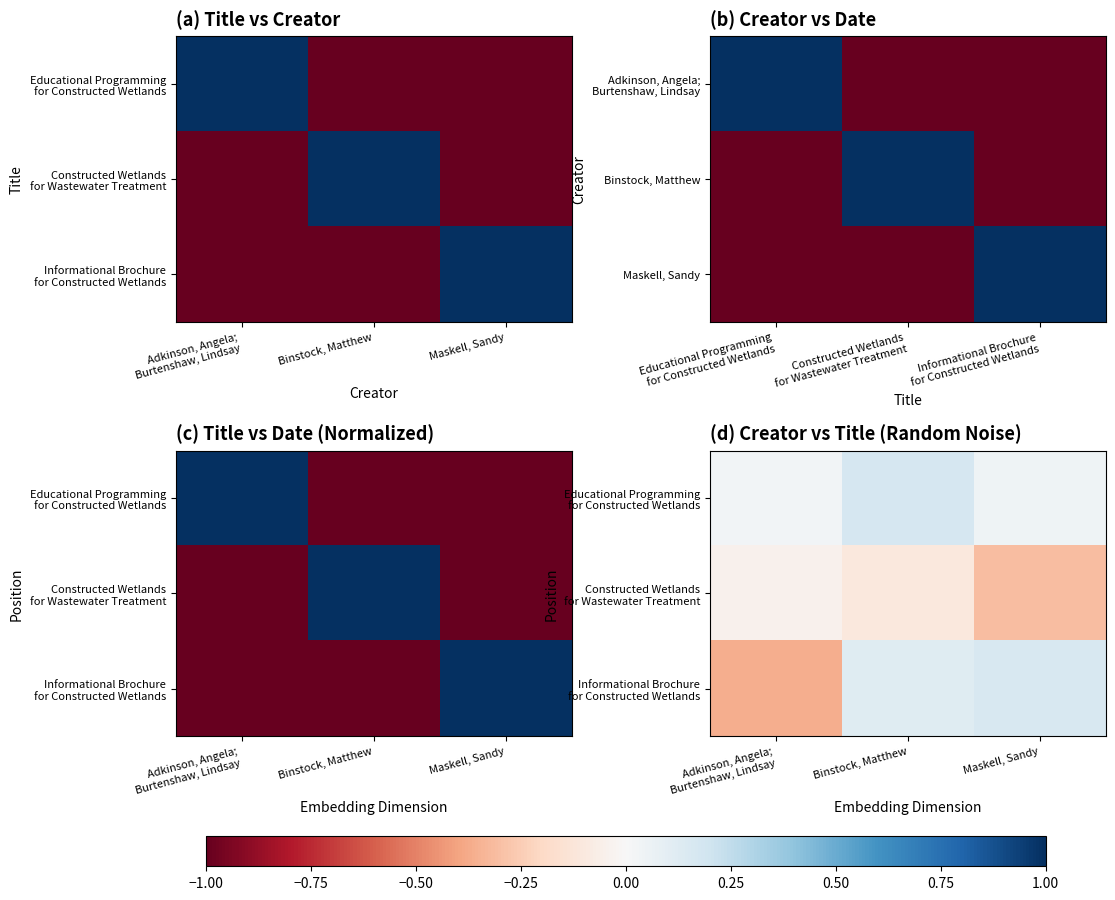

At Binstock, Matthew, list the series in order from smallest to largest.

Constructed Wetlands for Wastewater Treatment, Informational Brochure for Constructed Wetlands, Educational Programming for Constructed Wetlands